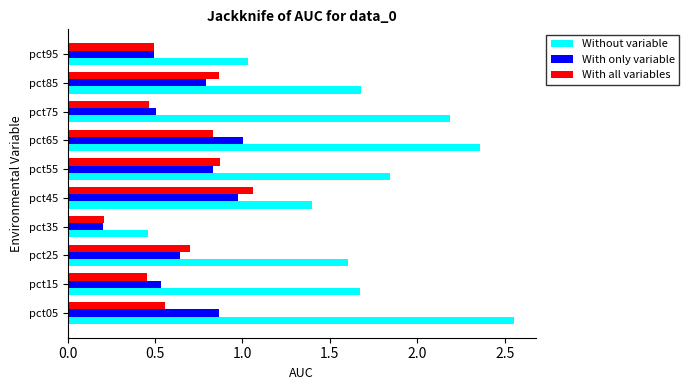

What are all the series names shown in the legend?

Without variable, With only variable, With all variables